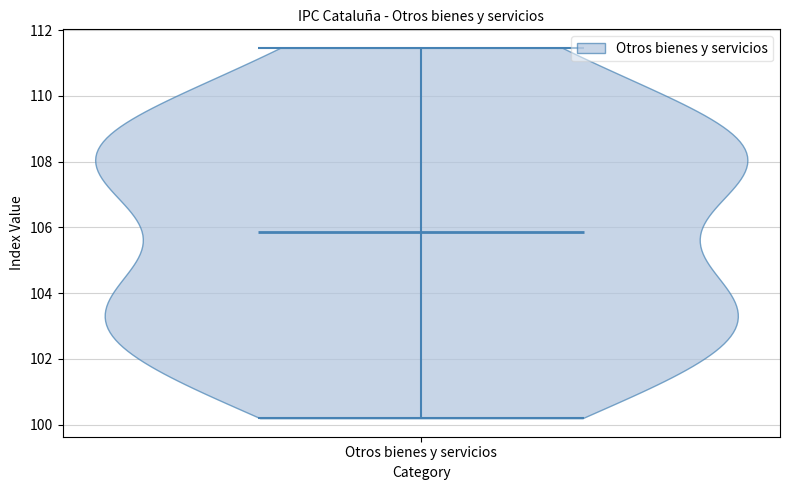

Where does the median line of the violin for Otros bienes y servicios sit on the y-axis? The values are not printed on the chart, so give them approximately, as read against the axis.

105.8